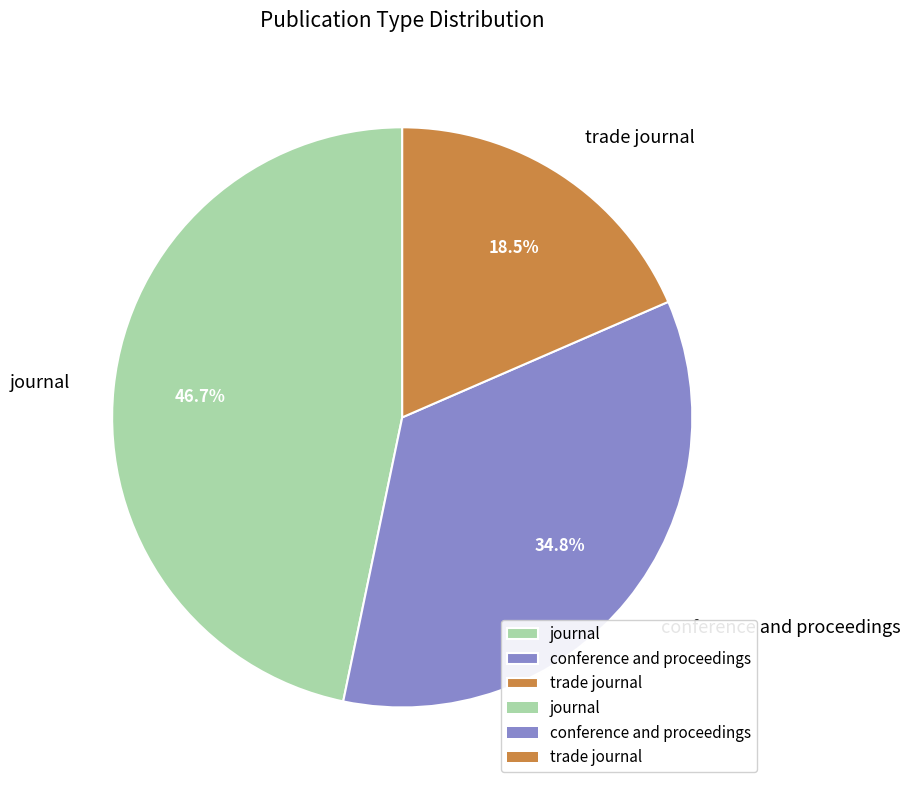

To the nearest percent, what is the difference between the trade journal and journal slice percentages?

28%